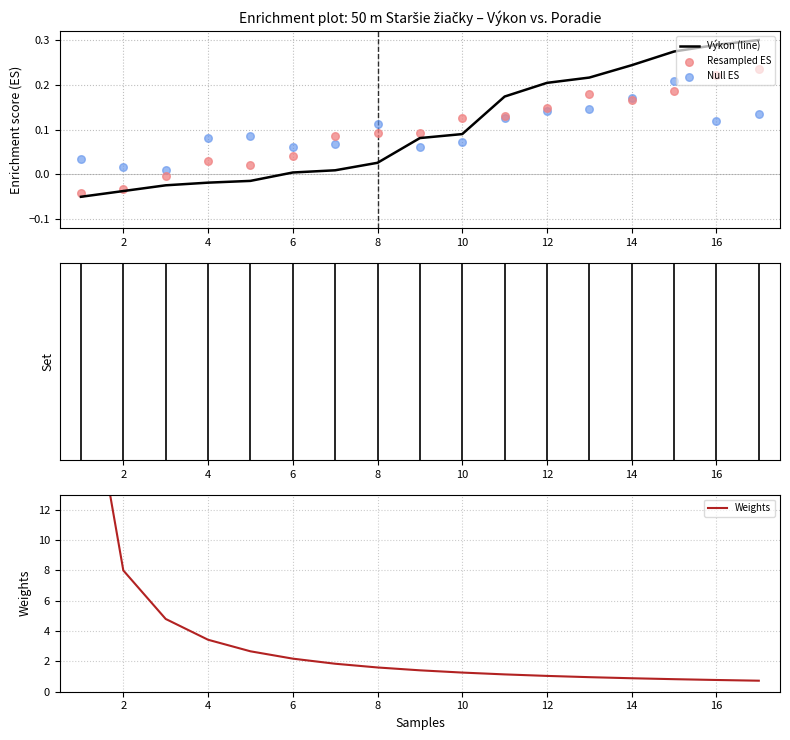

Which series has the widest spread of Y values?

Weights